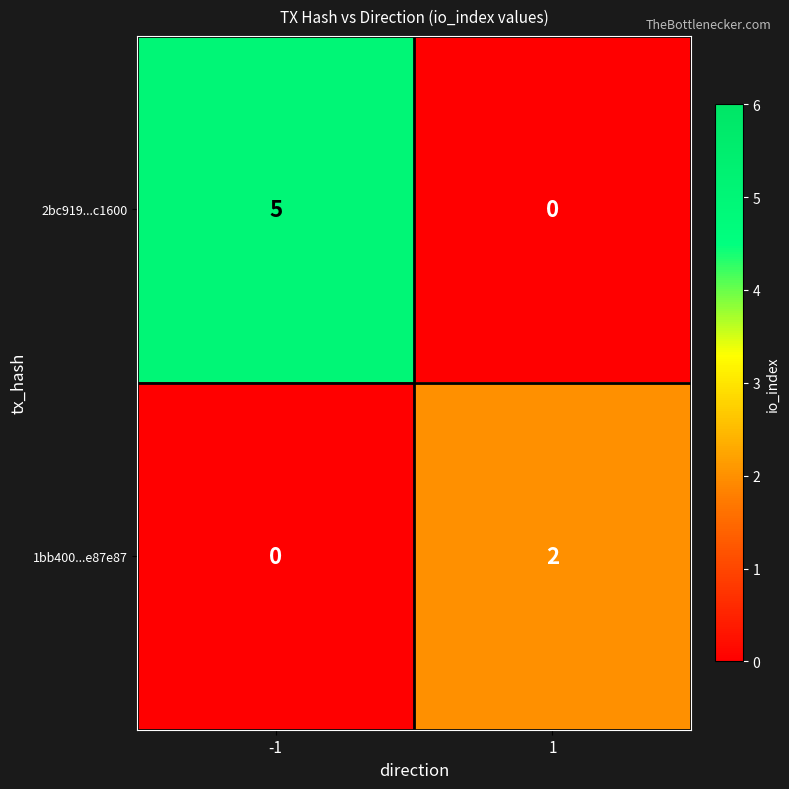

Reading left to right, transcribe all the data shown in this chart.

2bc919...c1600: -1=5	1=0
1bb400...e87e87: -1=0	1=2